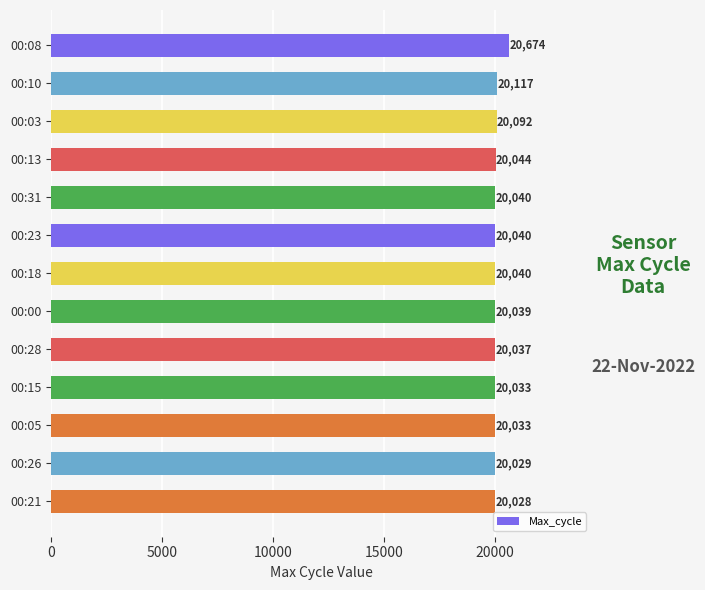

Which has a higher value, 00:00 or 00:23?

00:23